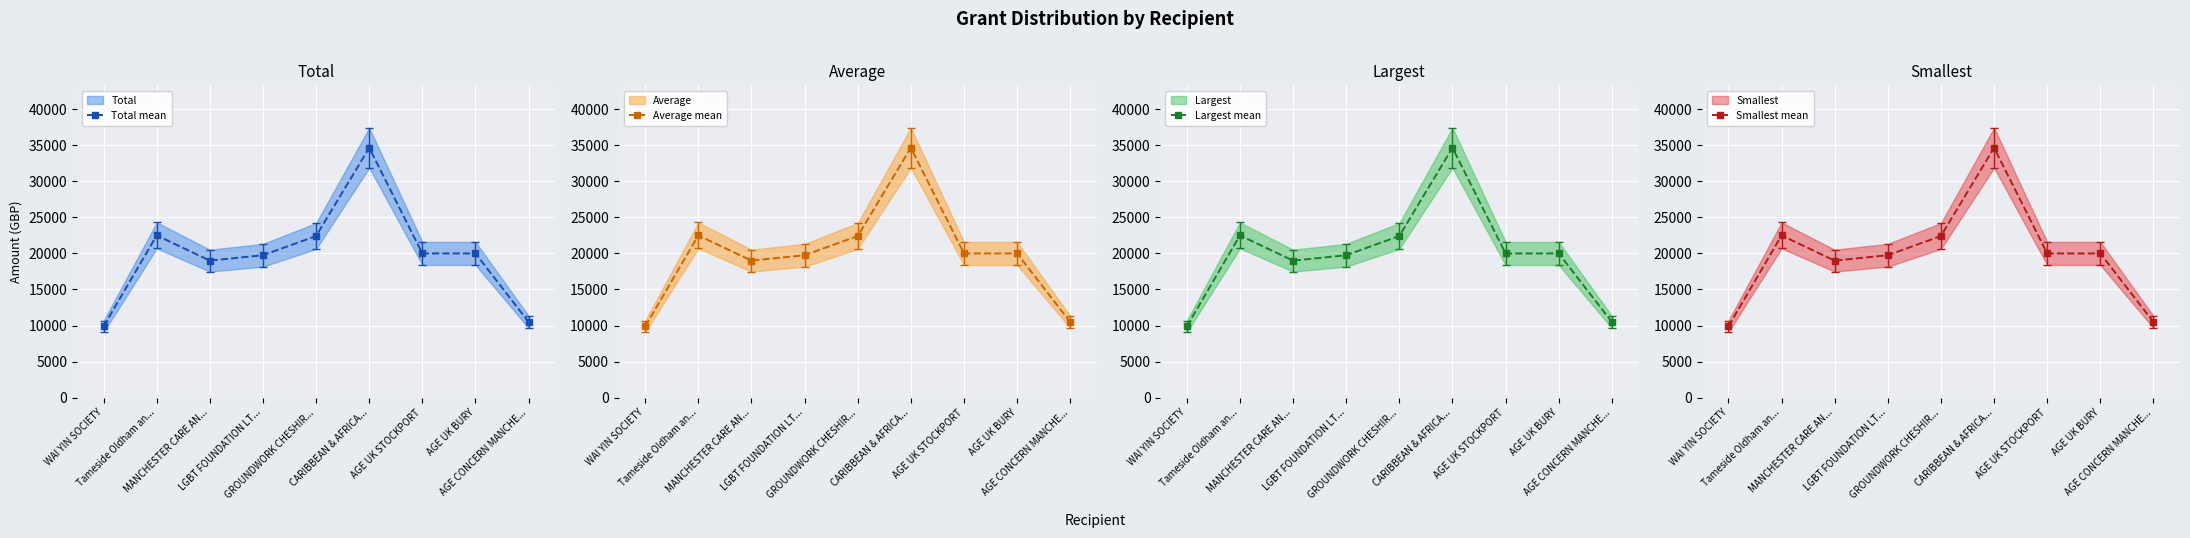

What is the label of the 6th point from the right?

LGBT FOUNDATION LT...